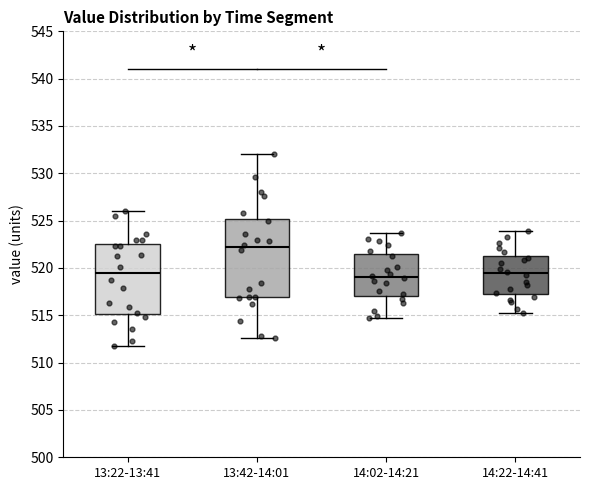

Reading left to right, transcribe this box plot: for each box, give where its median line is, the range the box spans, and where its two whiskers end, as read against the y-axis. The values are not printed on the chart, so give them approximately, as read against the axis.

13:22-13:41: median 519.5, box 515.0 to 522.5, whiskers 512.0 to 526.0
13:42-14:01: median 522.0, box 517.0 to 525.0, whiskers 512.5 to 532.0
14:02-14:21: median 519.0, box 517.0 to 521.5, whiskers 514.5 to 523.5
14:22-14:41: median 519.5, box 517.5 to 521.5, whiskers 515.0 to 524.0